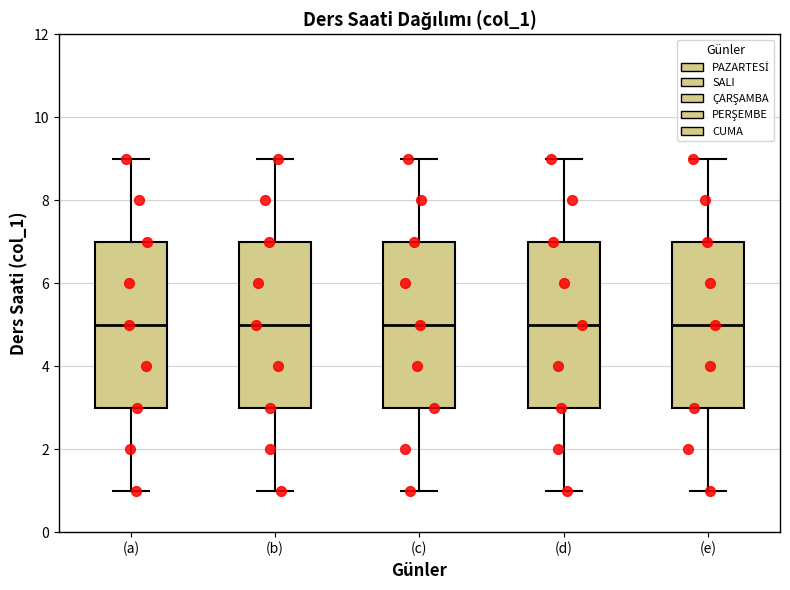

Reading left to right, transcribe this box plot: for each box, give where its median line is, the range the box spans, and where its two whiskers end, as read against the y-axis. The values are not printed on the chart, so give them approximately, as read against the axis.

(a): median 5, box 3 to 7, whiskers 1 to 9
(b): median 5, box 3 to 7, whiskers 1 to 9
(c): median 5, box 3 to 7, whiskers 1 to 9
(d): median 5, box 3 to 7, whiskers 1 to 9
(e): median 5, box 3 to 7, whiskers 1 to 9